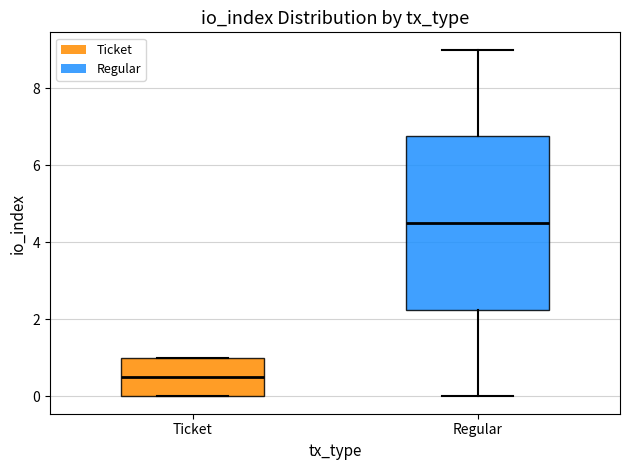

Where does the lower whisker of the box for Regular end on the y-axis? The values are not printed on the chart, so give them approximately, as read against the axis.

0.0